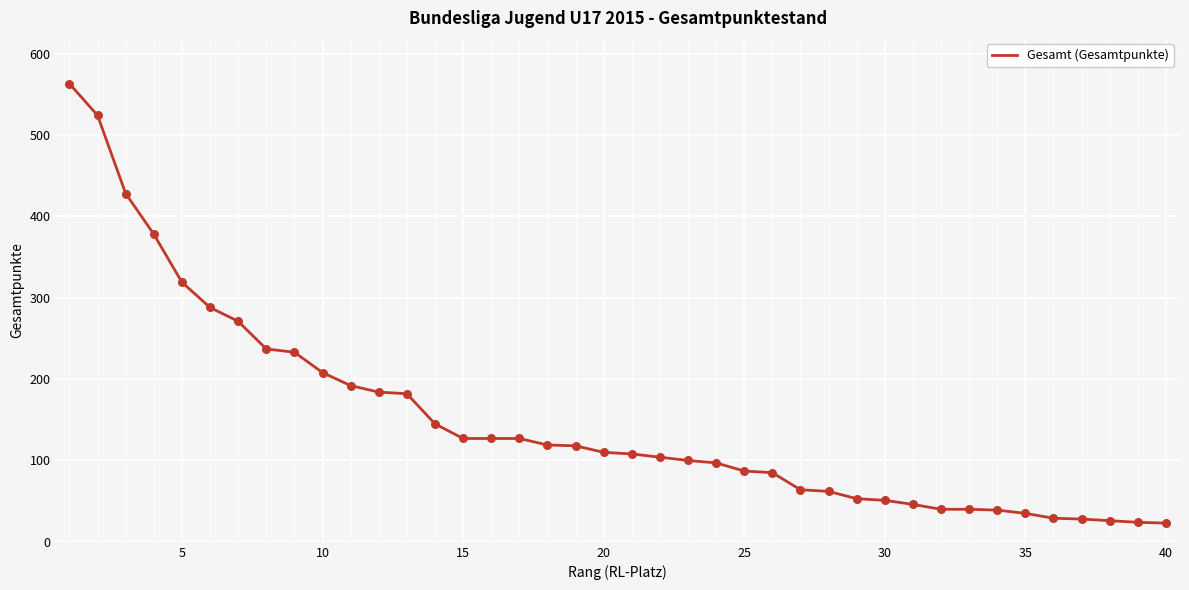

What is the difference between the maximum and minimum values?

540